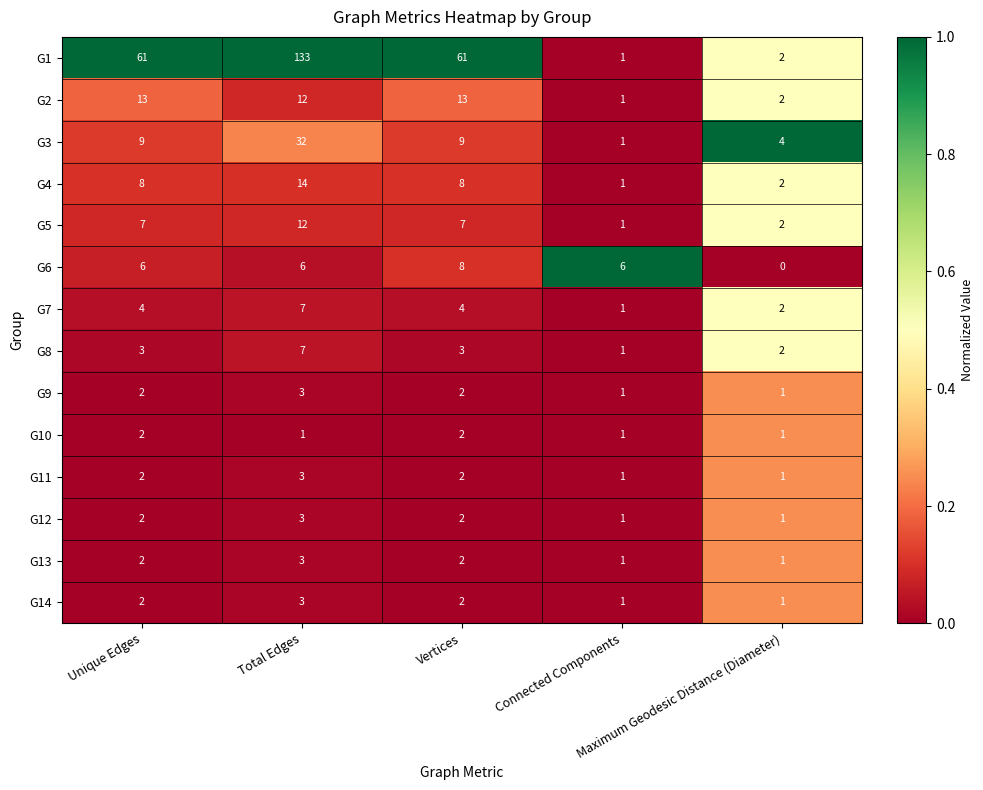

Between Unique Edges and Total Edges, which series saw the biggest shift?

G1